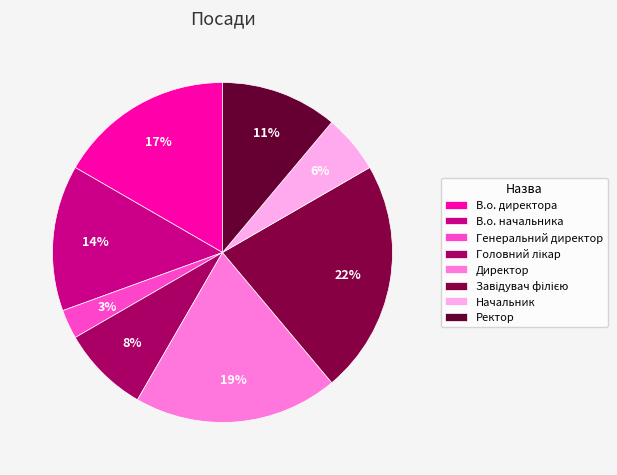

To the nearest percent, what is the combined percentage of Генеральний директор and Завідувач філією?

25%